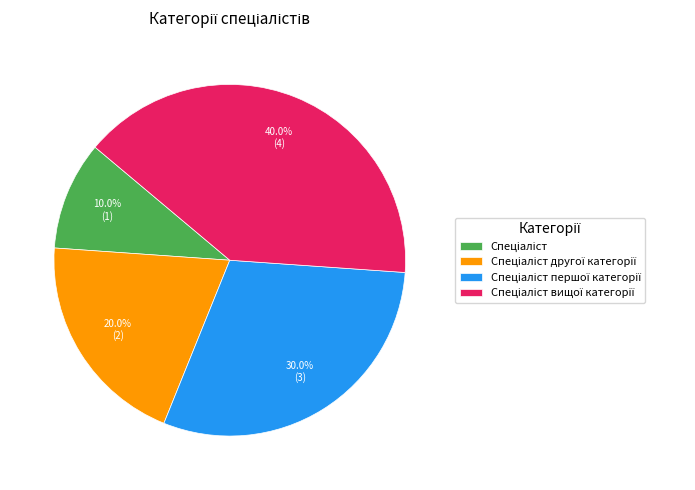

To the nearest percent, what is the difference between the largest and smallest slice percentages?

30%